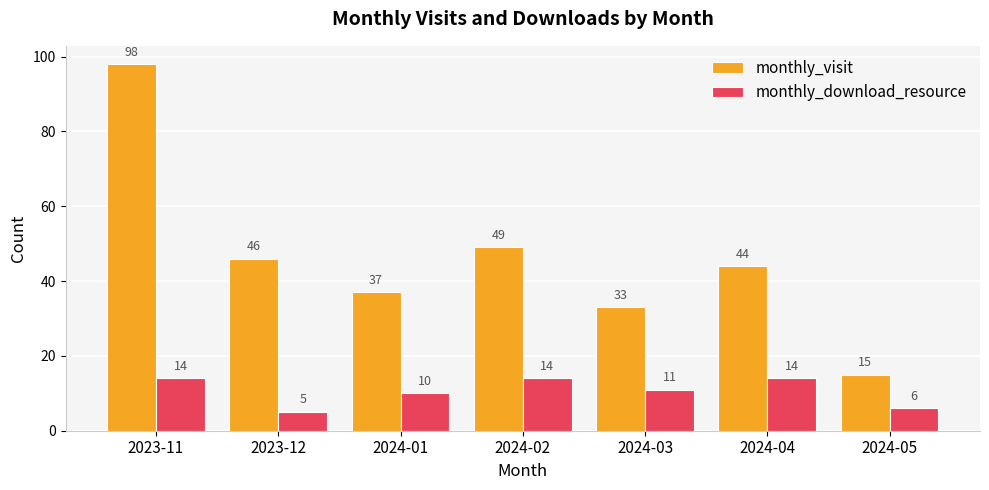

Which category has the highest value in the monthly_visit series?

2023-11